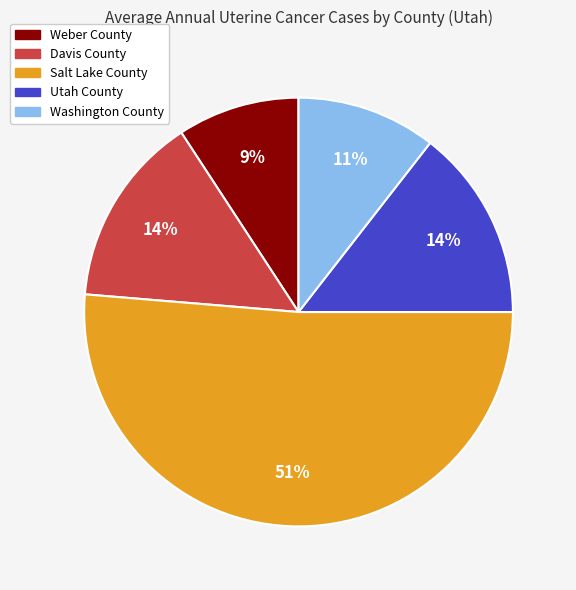

Is the sum of Utah County and Salt Lake County greater than half?

Yes